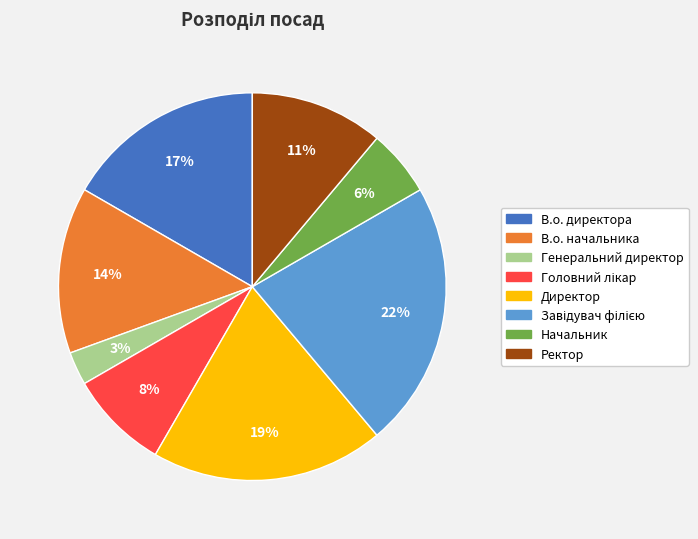

Approximately how many times larger is the value at Директор compared to В.о. начальника?

1.4